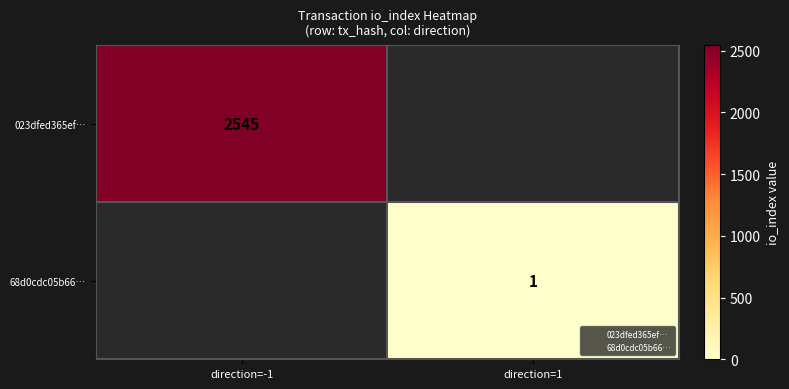

The value of 68d0cdc05b66… at direction=1 is 1.0. True or false?

True